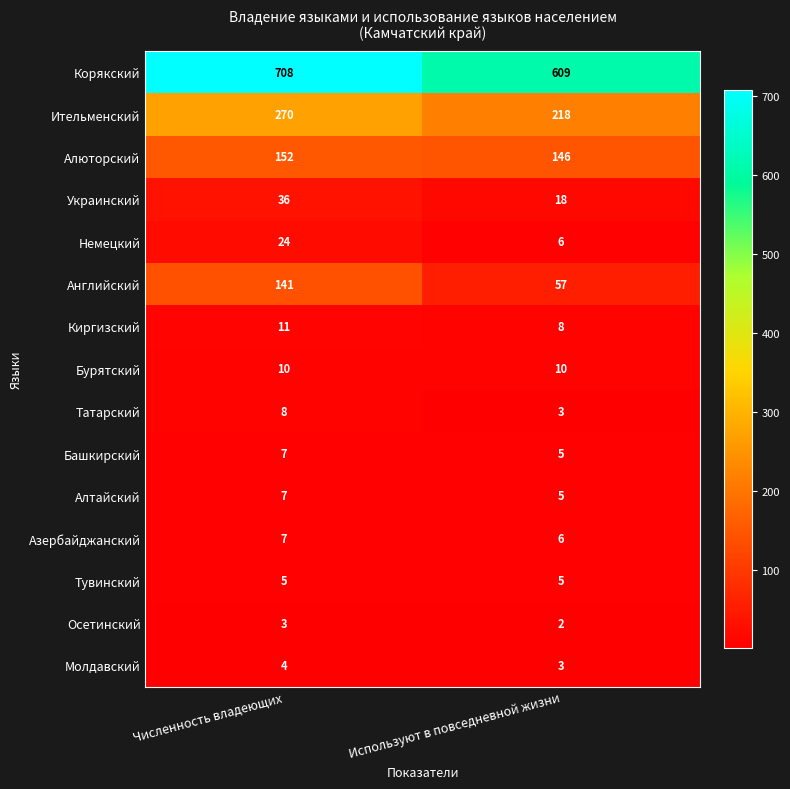

Reading left to right, extract all data points from this chart.

Корякский: 708	609
Ительменский: 270	218
Алюторский: 152	146
Украинский: 36	18
Немецкий: 24	6
Английский: 141	57
Киргизский: 11	8
Бурятский: 10	10
Татарский: 8	3
Башкирский: 7	5
Алтайский: 7	5
Азербайджанский: 7	6
Тувинский: 5	5
Осетинский: 3	2
Молдавский: 4	3